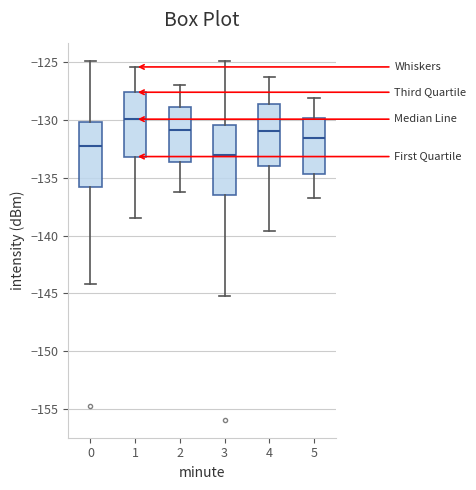

Where is the upper edge of the box at x = 0 on the y-axis? The values are not printed on the chart, so give them approximately, as read against the axis.

-130.0